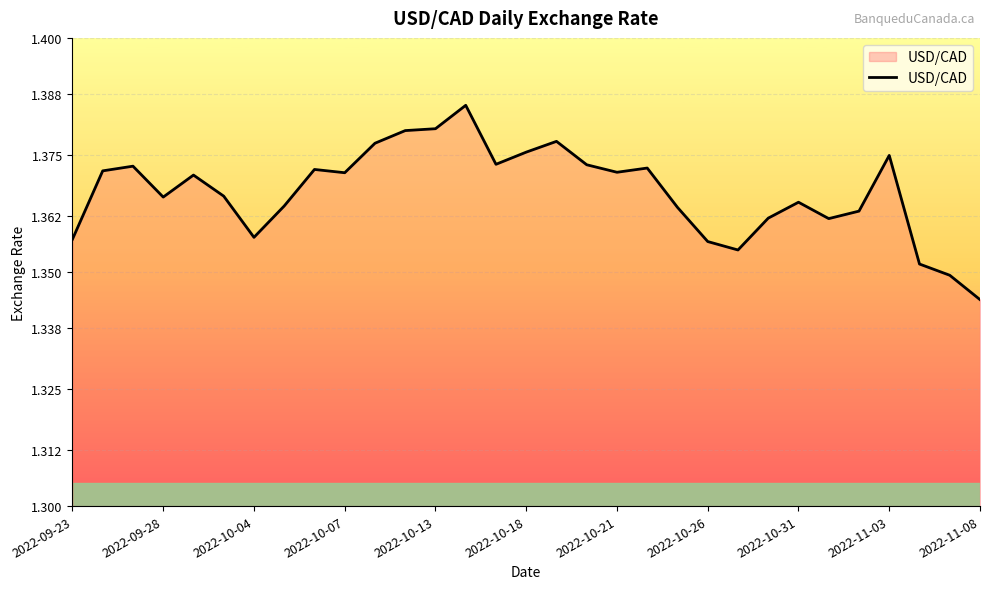

What is the maximum value shown in the chart?

1.4